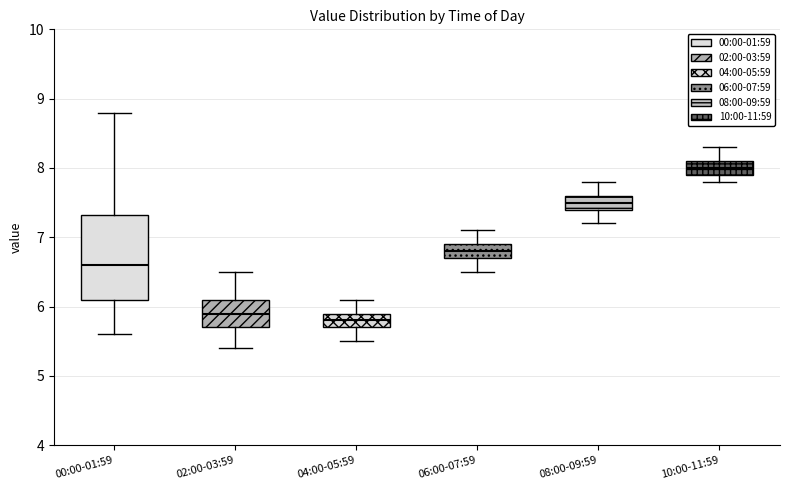

Reading left to right, transcribe this box plot: for each box, give where its median line is, the range the box spans, and where its two whiskers end, as read against the y-axis. The values are not printed on the chart, so give them approximately, as read against the axis.

00:00-01:59: median 6.6, box 6.1 to 7.3, whiskers 5.6 to 8.8
02:00-03:59: median 5.9, box 5.7 to 6.1, whiskers 5.4 to 6.5
04:00-05:59: median 5.8, box 5.7 to 5.9, whiskers 5.5 to 6.1
06:00-07:59: median 6.8, box 6.7 to 6.9, whiskers 6.5 to 7.1
08:00-09:59: median 7.5, box 7.4 to 7.6, whiskers 7.2 to 7.8
10:00-11:59: median 8.0, box 7.9 to 8.1, whiskers 7.8 to 8.3